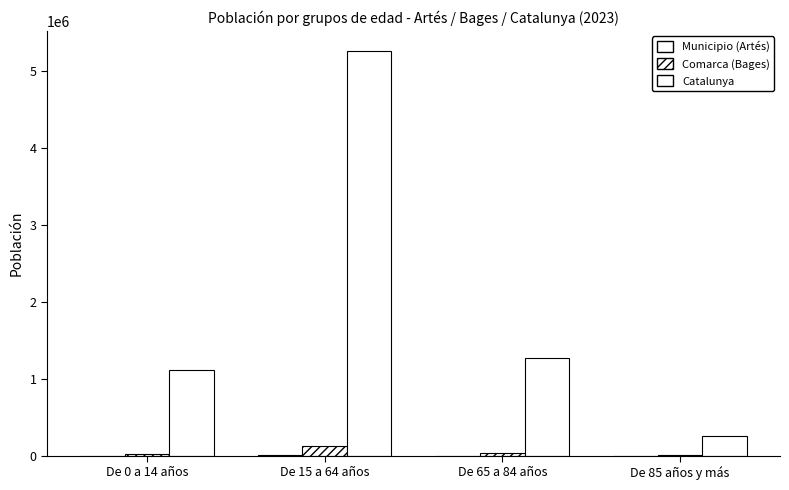

At which label does Municipio (Artés) first exceed 940?

De 15 a 64 años